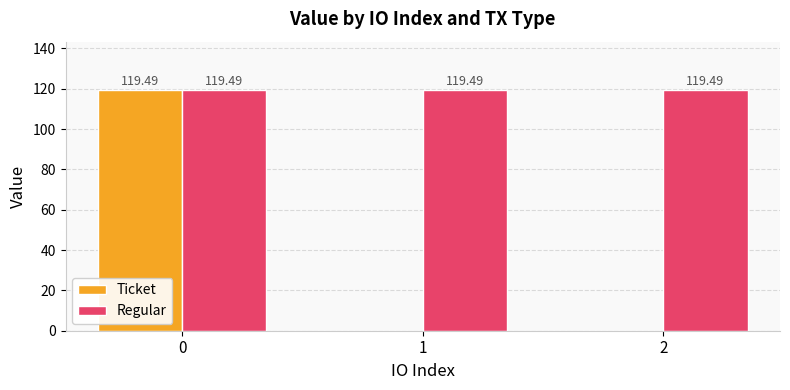

Reading left to right, transcribe all the data shown in this chart.

Ticket: 0=119.5	1=0.0	2=0.0
Regular: 0=119.5	1=119.5	2=119.5